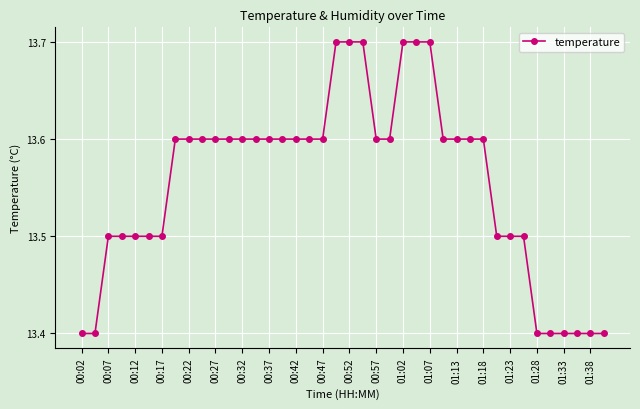

What is the smallest value displayed?

13.4